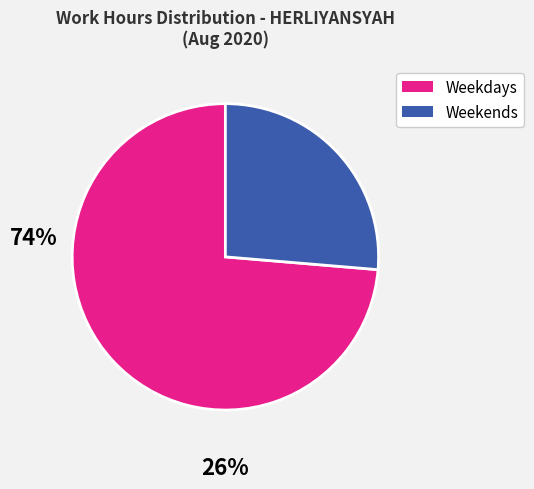

Is there a majority slice in this chart?

Yes